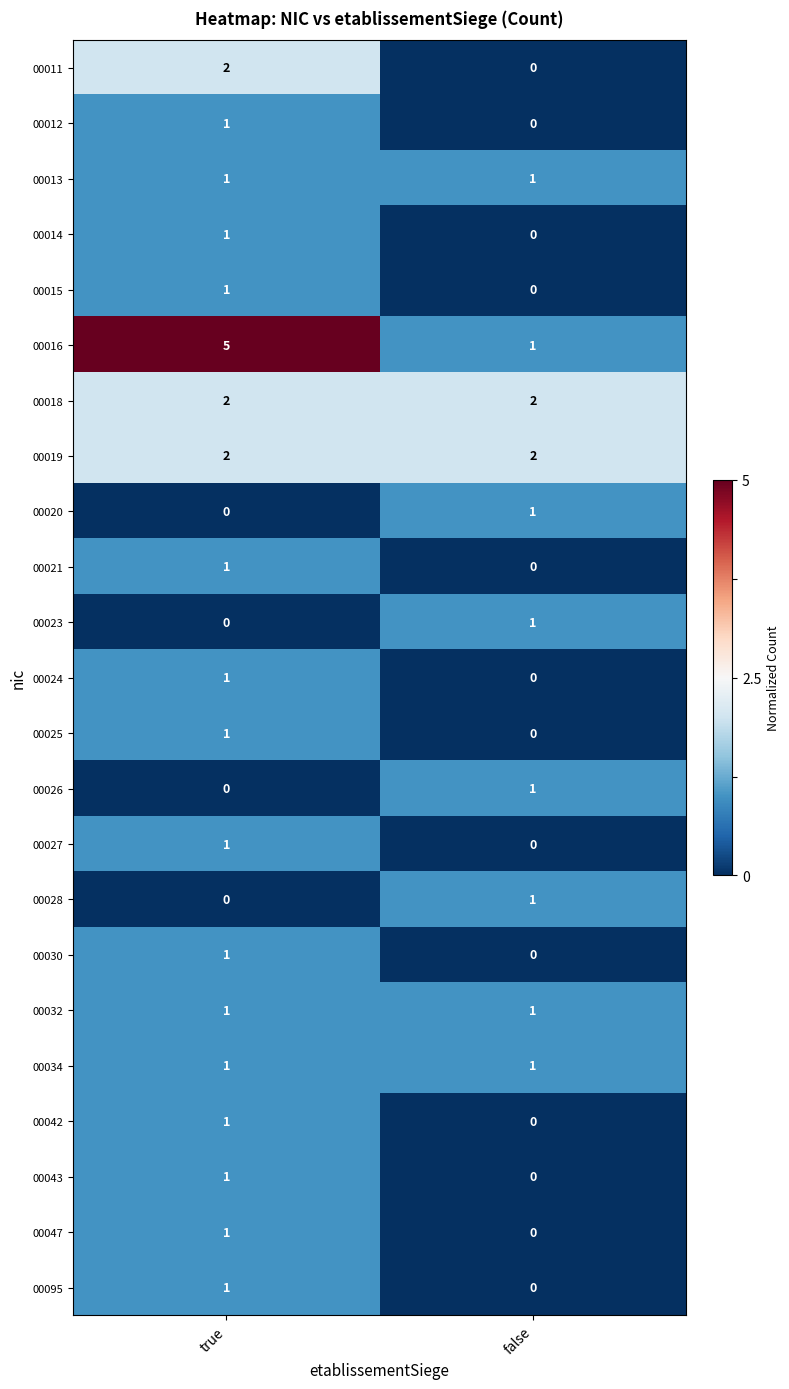

Which series changed the most between true and false?

00016